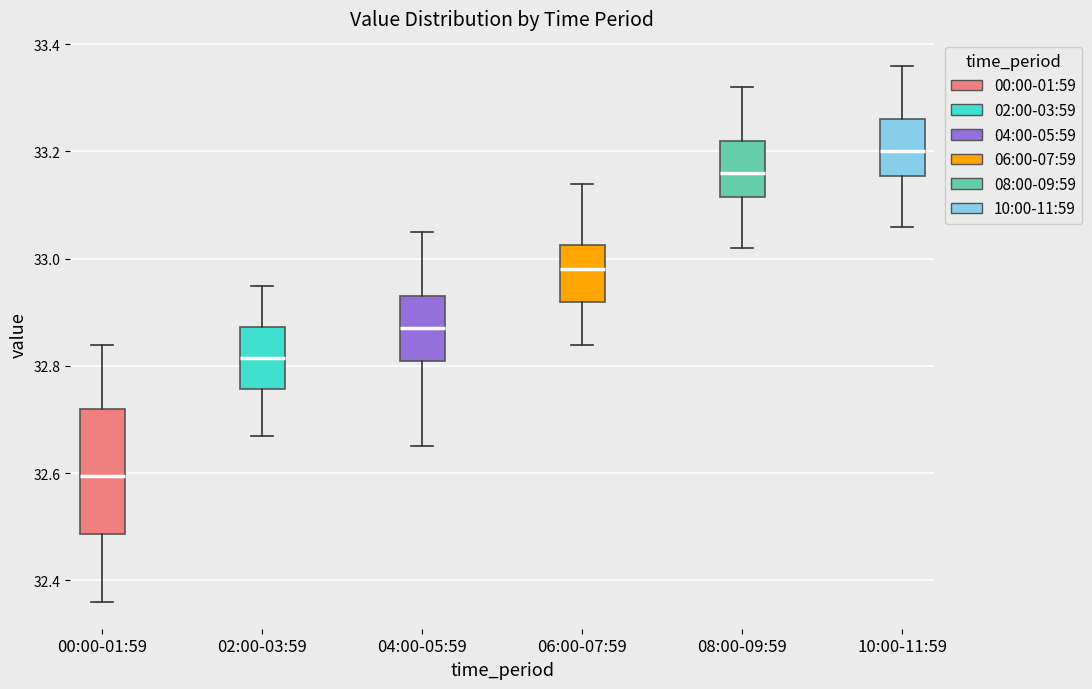

Reading left to right, transcribe this box plot: for each box, give where its median line is, the range the box spans, and where its two whiskers end, as read against the y-axis. The values are not printed on the chart, so give them approximately, as read against the axis.

00:00-01:59: median 32.60, box 32.48 to 32.72, whiskers 32.36 to 32.84
02:00-03:59: median 32.82, box 32.76 to 32.88, whiskers 32.68 to 32.96
04:00-05:59: median 32.88, box 32.82 to 32.94, whiskers 32.66 to 33.06
06:00-07:59: median 32.98, box 32.92 to 33.02, whiskers 32.84 to 33.14
08:00-09:59: median 33.16, box 33.12 to 33.22, whiskers 33.02 to 33.32
10:00-11:59: median 33.20, box 33.16 to 33.26, whiskers 33.06 to 33.36